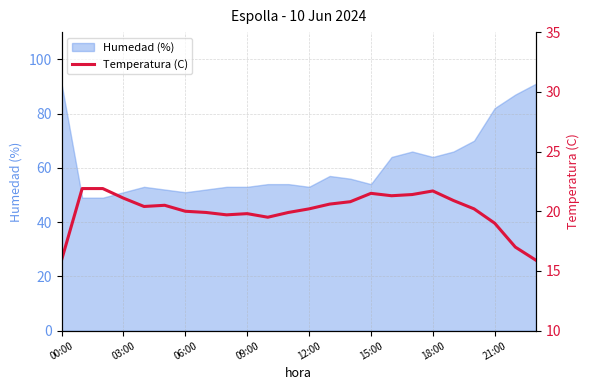

What is the difference between the maximum and minimum values?

6.0